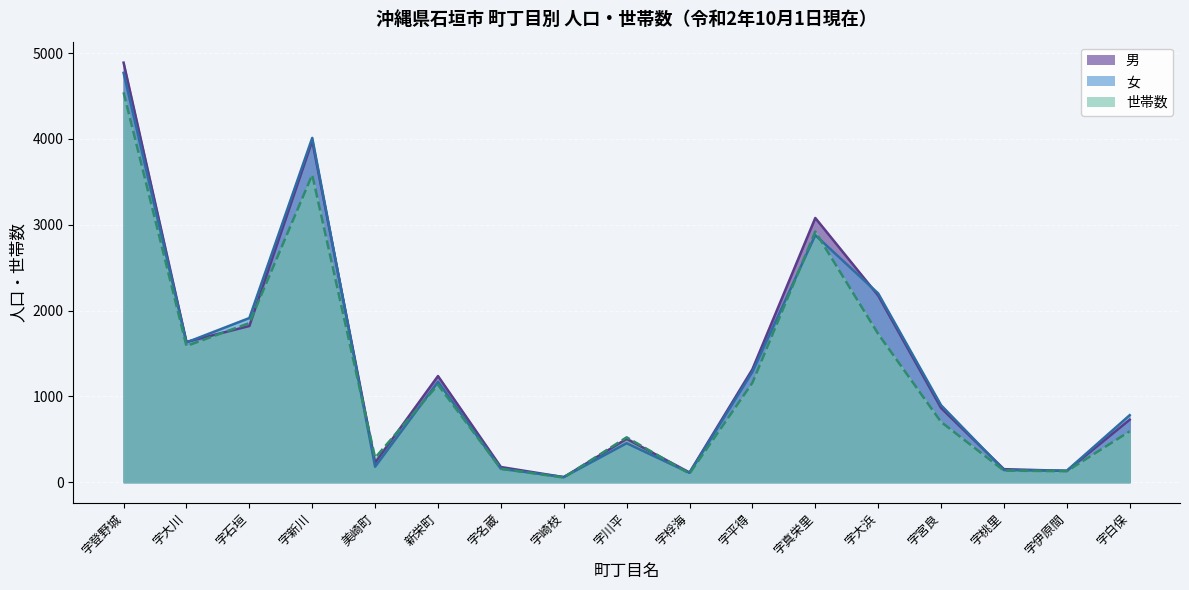

What are all the series names shown in the legend?

男, 女, 世帯数